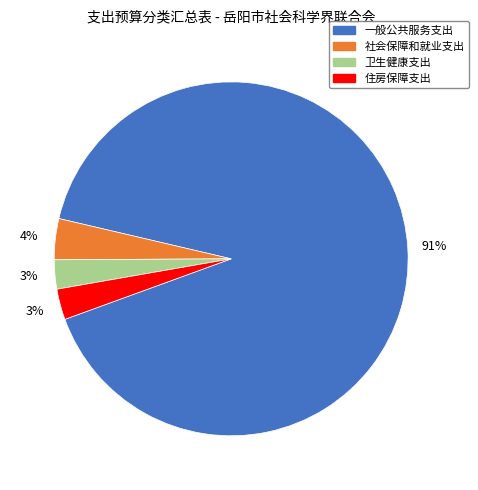

Is there a majority slice in this chart?

Yes